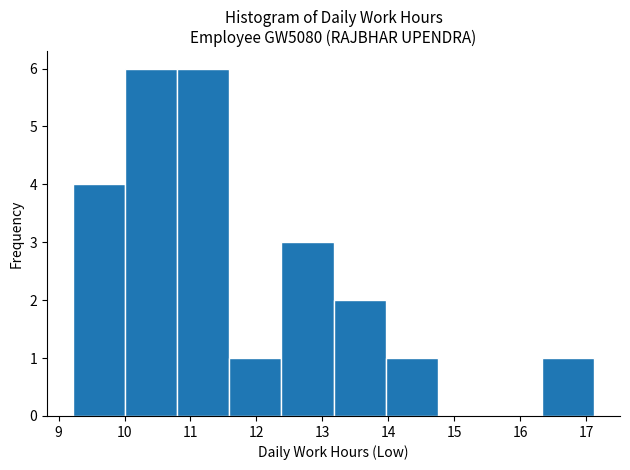

How tall is the bar that spans 13.17 to 13.96 on the x-axis? Neither the bar edges nor the heights are printed on the chart, so give them approximately, as read against the axes.

2